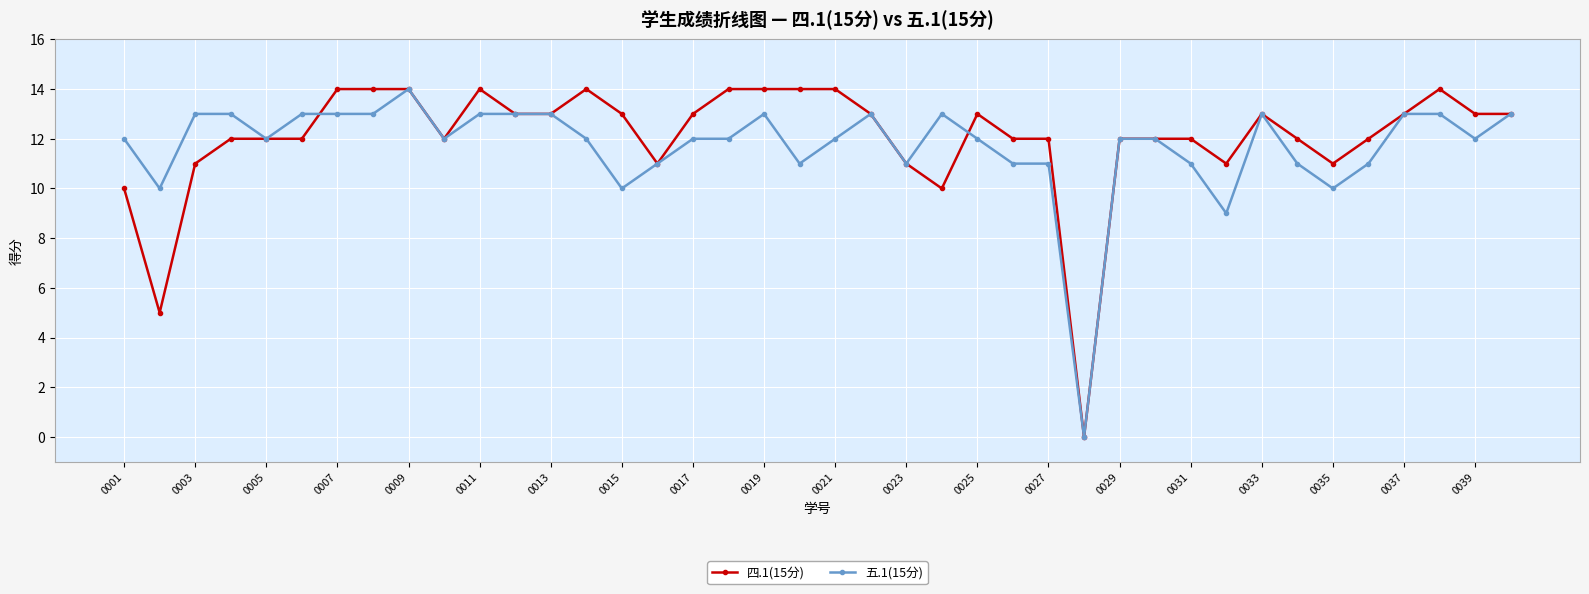

True or false: 四.1(15分) has more than 2 interior local peaks.

True